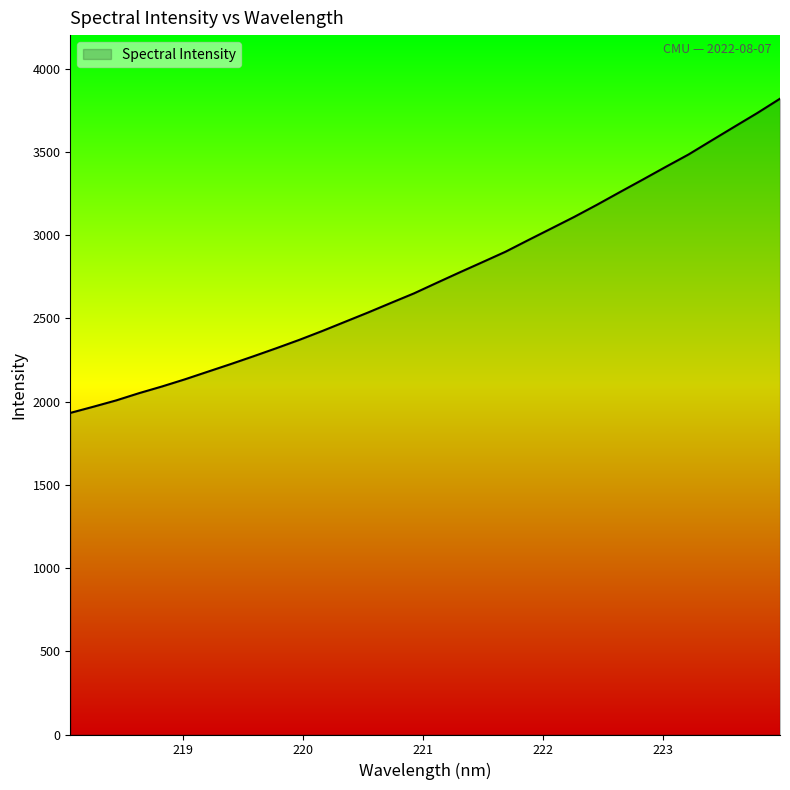

How many lines are shown in the chart?

1